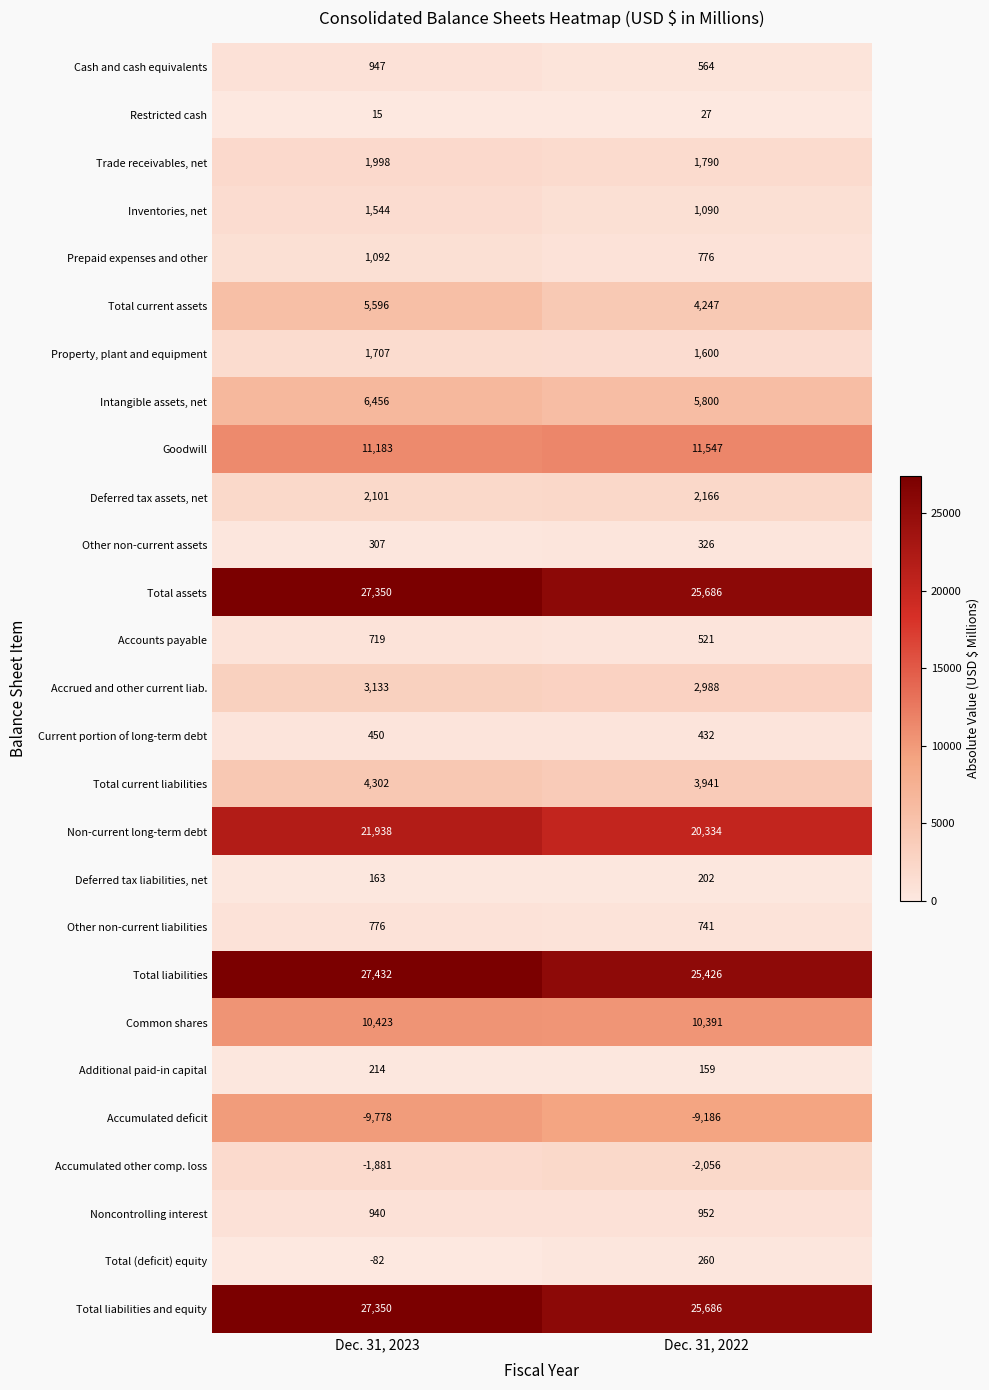

List the labels in order of Total liabilities value, largest first.

Dec. 31, 2023, Dec. 31, 2022